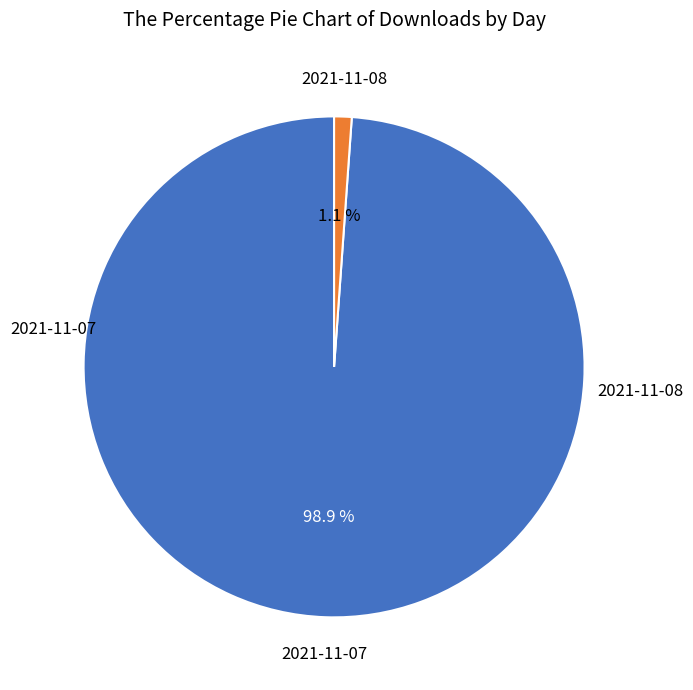

Count the number of slices in the pie.

2